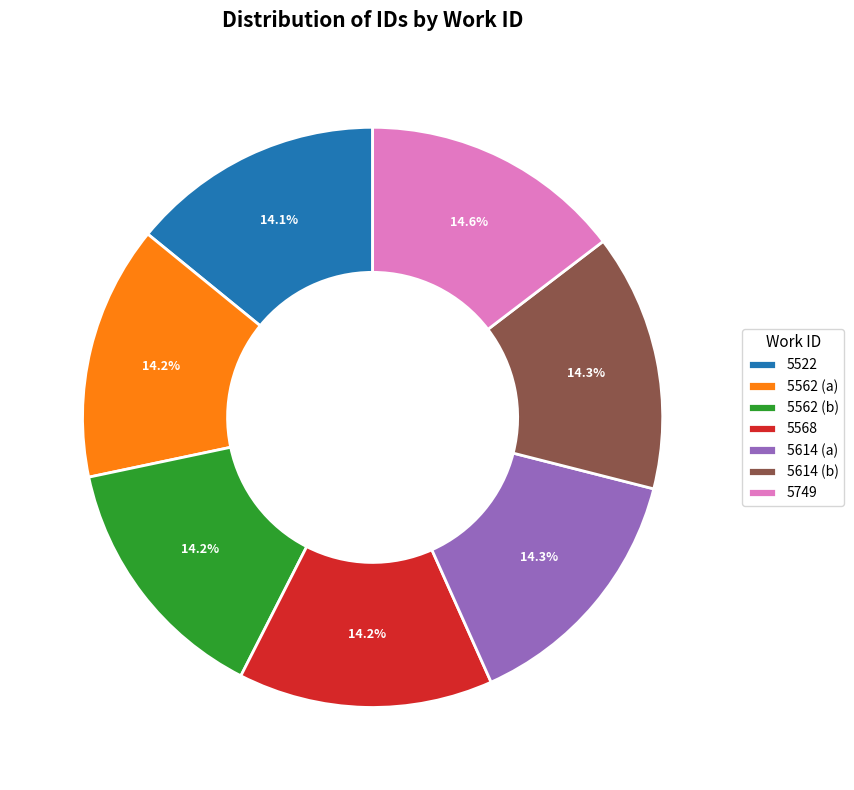

How many slices are in this pie chart?

7